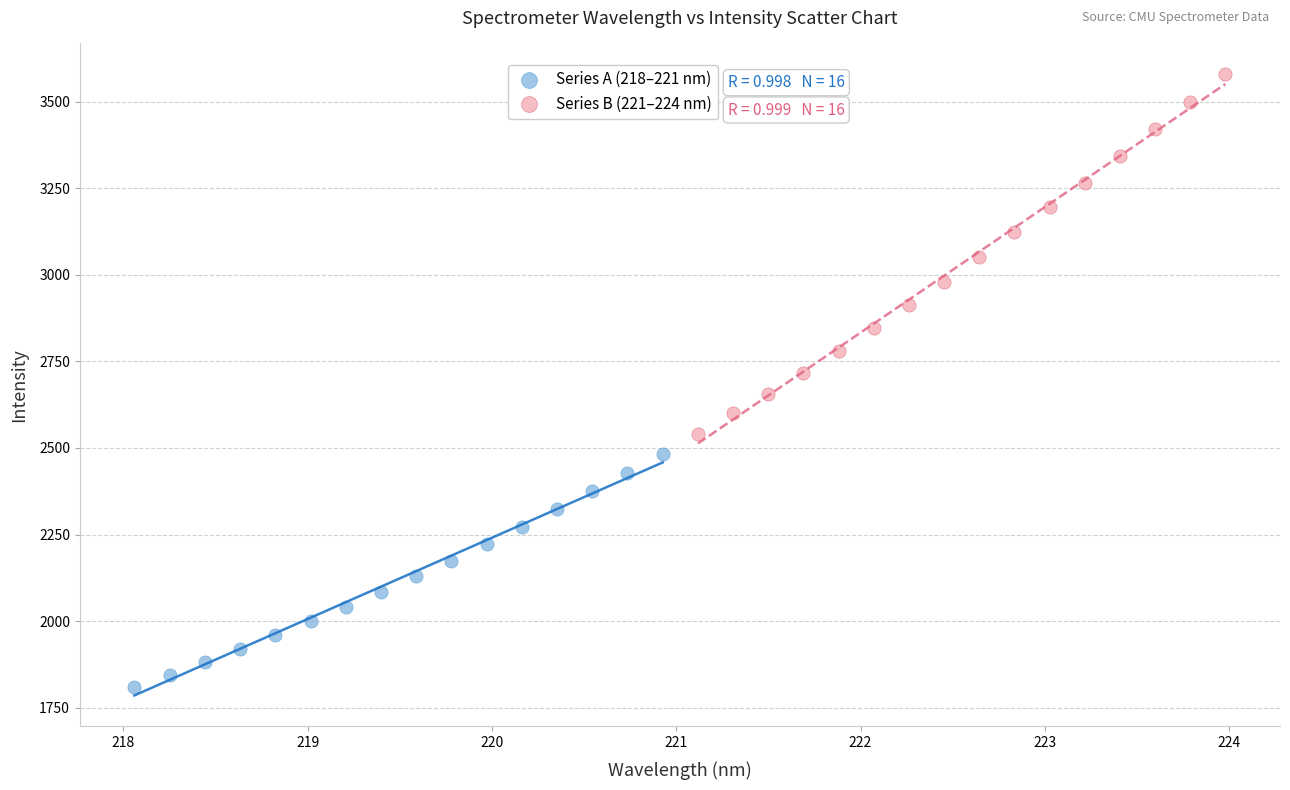

Which series contains the highest Y value?

Series B (221–224 nm)